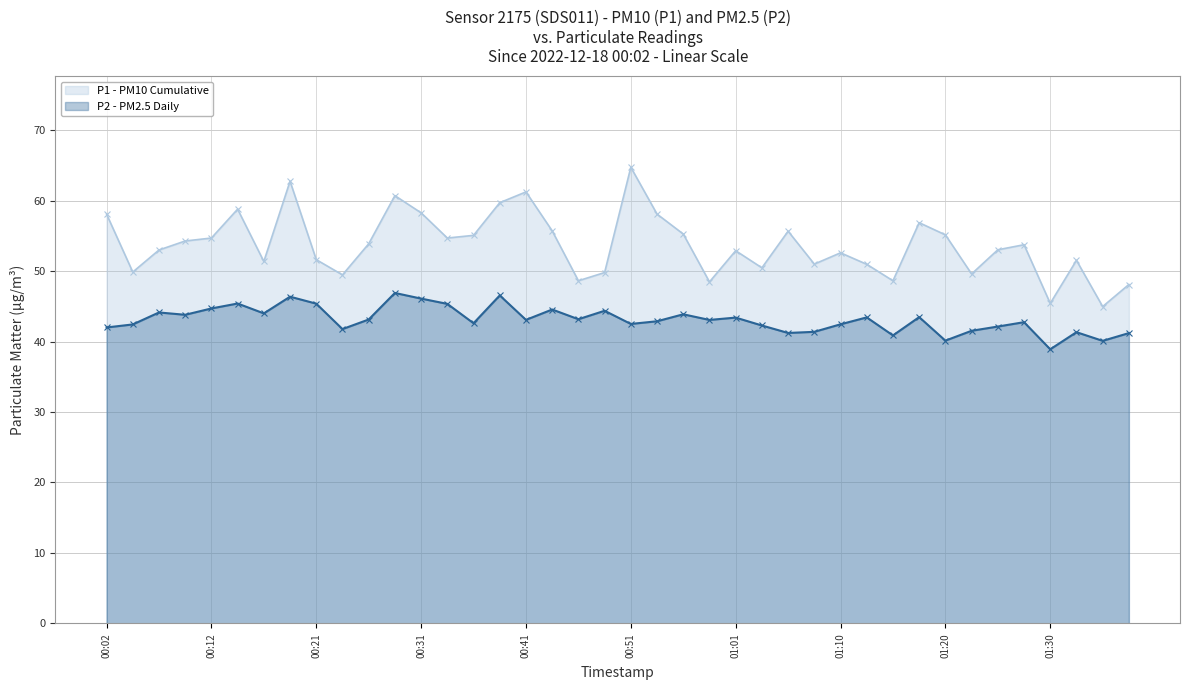

What is the total value across all series at 00:12?

99.4